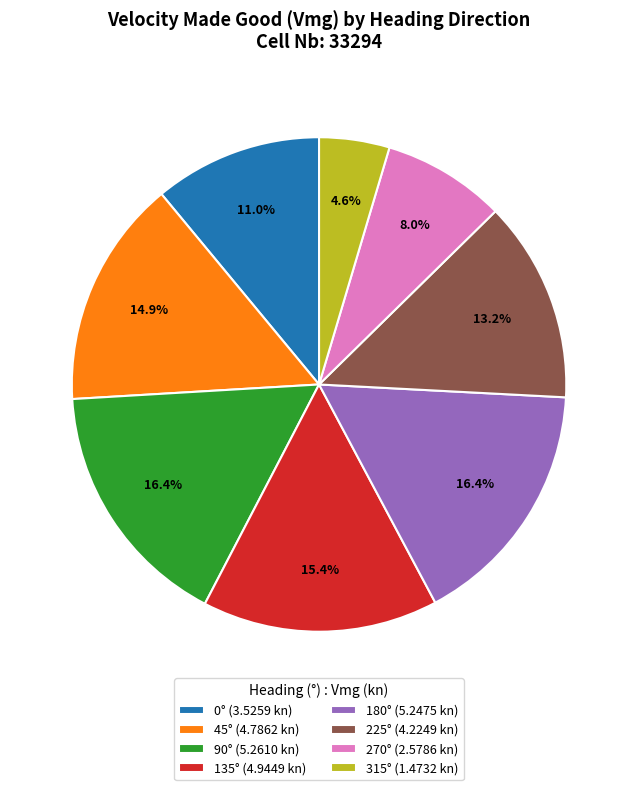

Combined, do 0° (3.5259 kn) and 135° (4.9449 kn) account for over 50%?

No